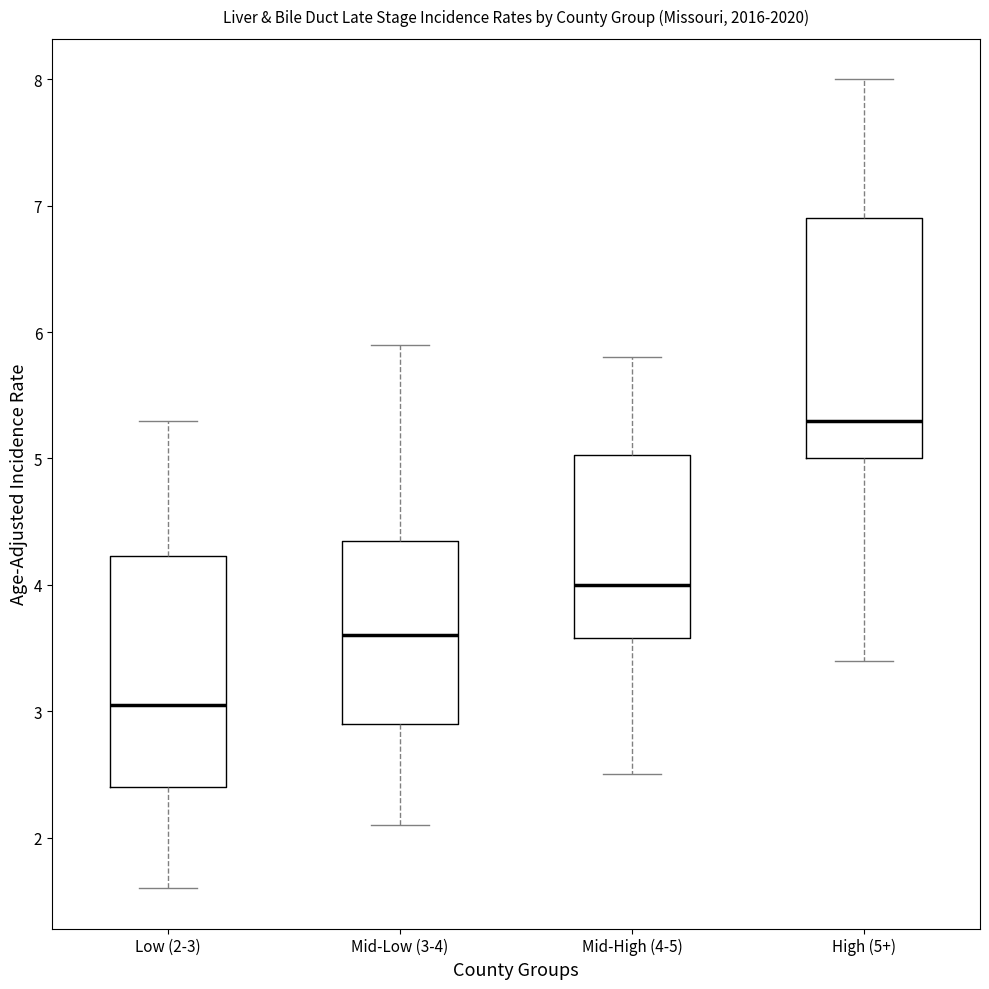

Which box has the lowest median line?

Low (2-3)